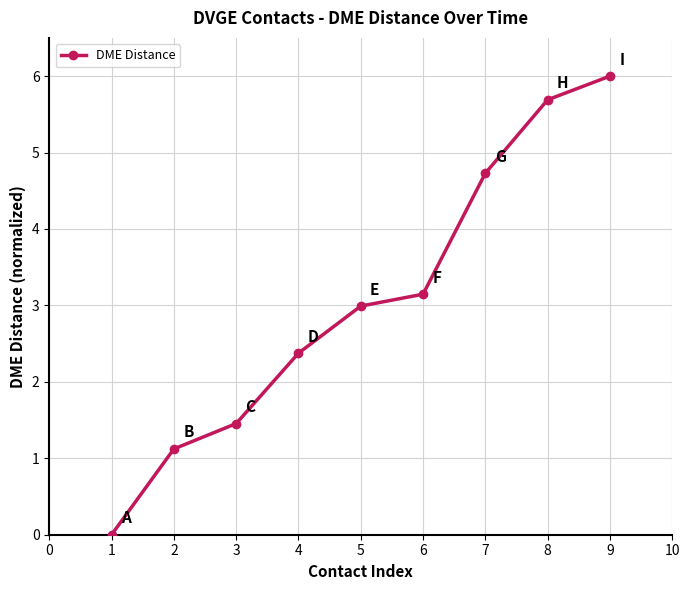

What is the value of the 7th point from the left?

4.7